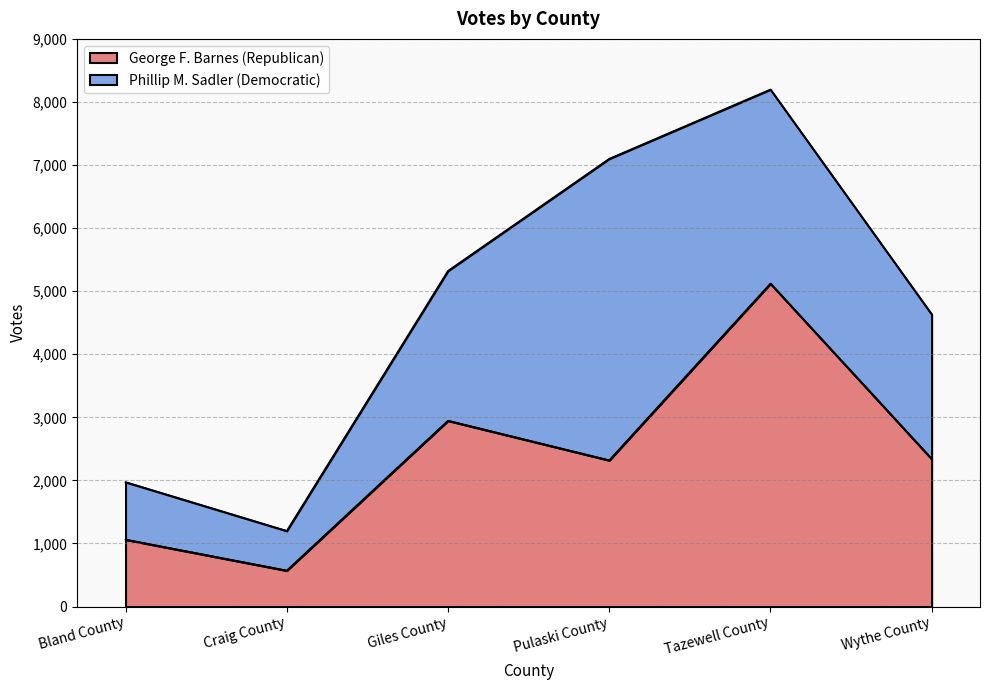

Does the chart display data point markers on the line(s)?

No